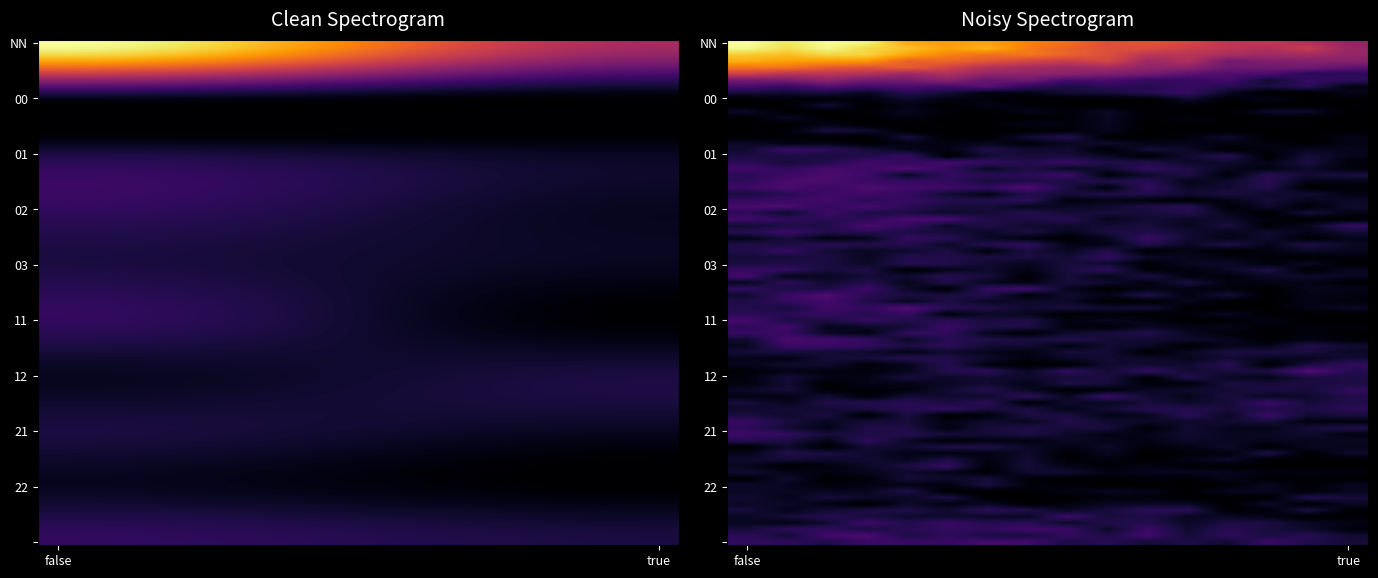

List the series in order of their peak value, lowest first.

00, 22, 01, 03, 12, 21, 02, 11, , NN